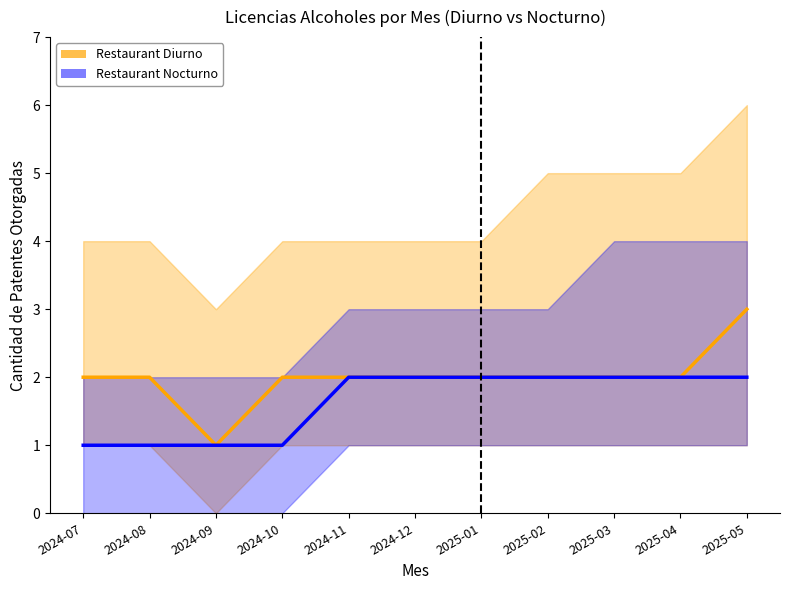

What is the minimum value shown in the chart?

1